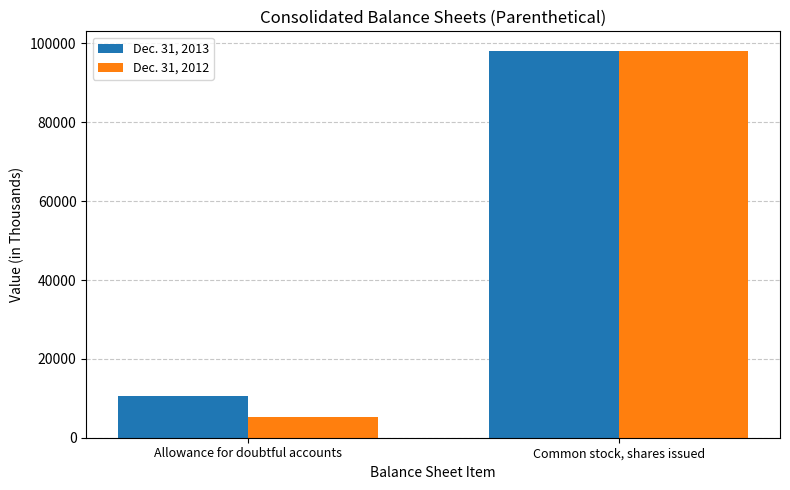

At Common stock, shares issued, list the series in order from smallest to largest.

Dec. 31, 2012, Dec. 31, 2013